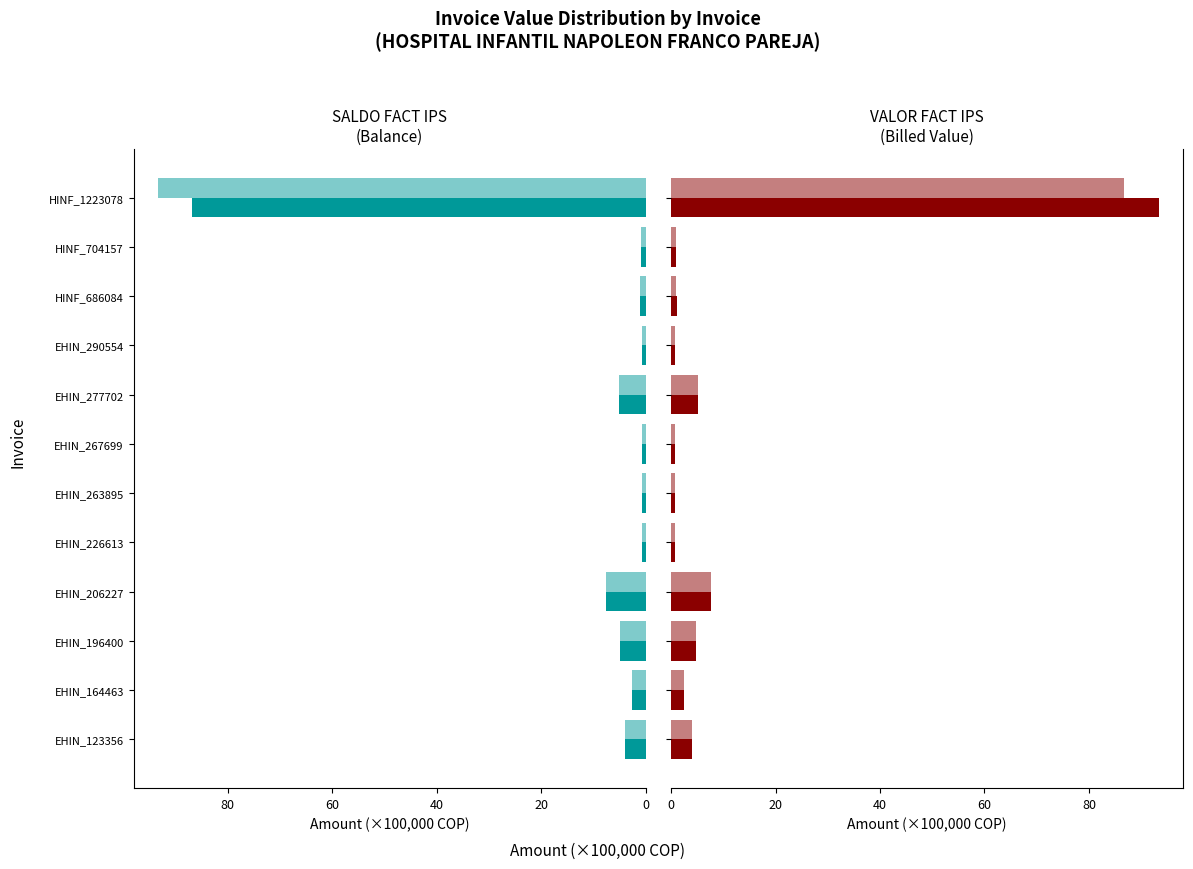

Reading right to left, what are all the values shown in this chart?

SALDO FACT IPS: 86.8	0.9	1.0	0.7	5.1	0.7	0.7	0.7	7.6	4.8	2.6	4.0
VALOR FACT IPS (left): 93.3	0.9	1.1	0.7	5.1	0.7	0.7	0.7	7.6	4.8	2.6	4.0
VALOR FACT IPS: 93.3	0.9	1.1	0.7	5.1	0.7	0.7	0.7	7.6	4.8	2.6	4.0
SALDO FACT IPS (right): 86.8	0.9	1.0	0.7	5.1	0.7	0.7	0.7	7.6	4.8	2.6	4.0